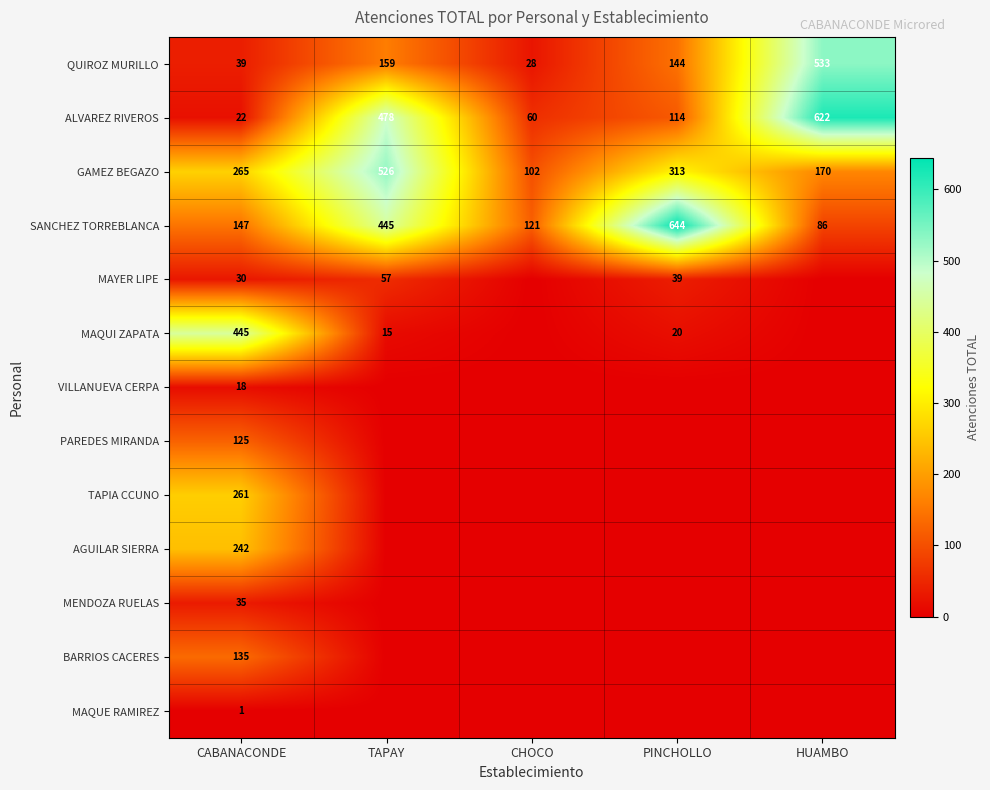

Read the ALVAREZ RIVEROS value at CABANACONDE.

22